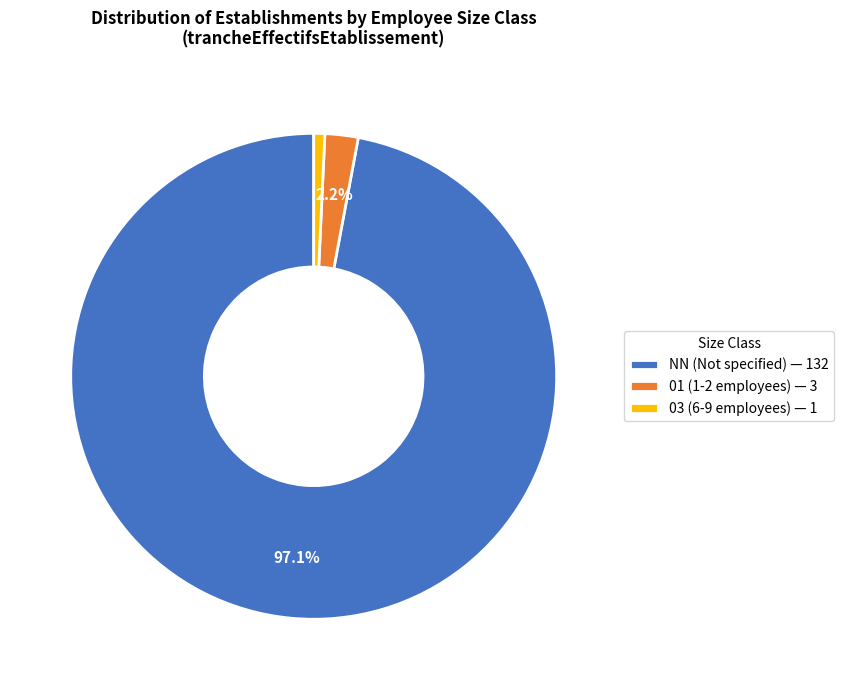

Between NN (Not specified) — 132 and 03 (6-9 employees) — 1, which is larger?

NN (Not specified) — 132